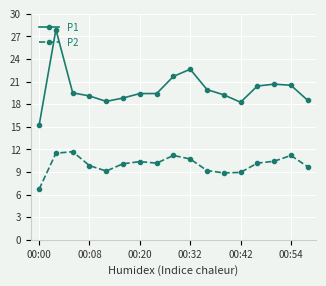

What is the highest value of the P2 series?

11.7